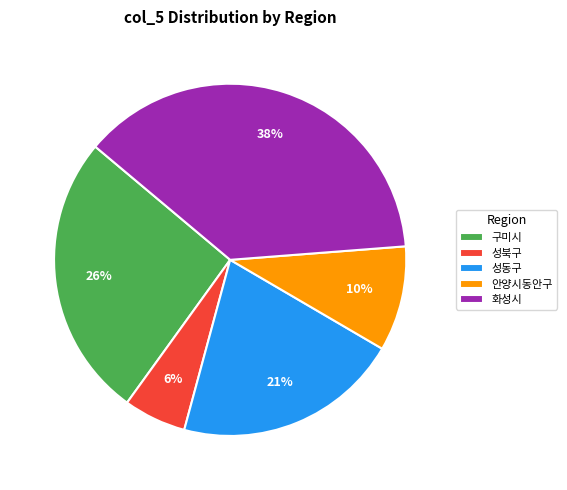

Does 안양시동안구 represent more than half of the total?

No